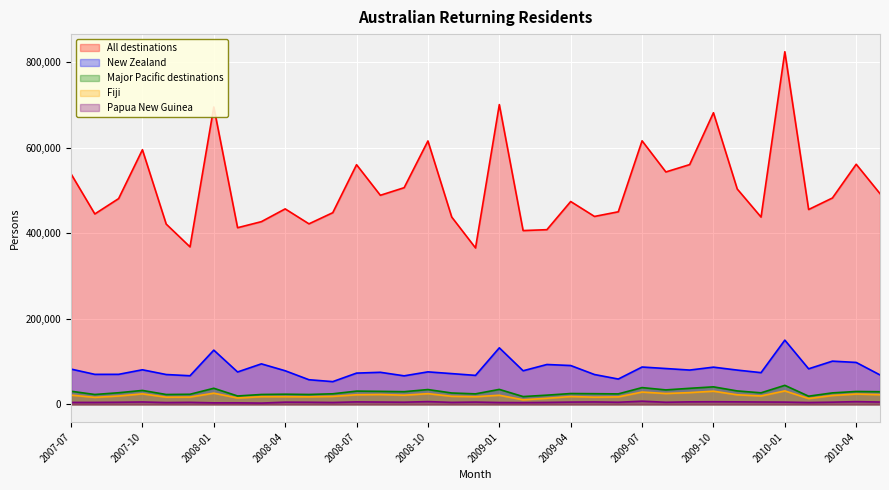

What is the label of the 31st point from the left?

2010-01